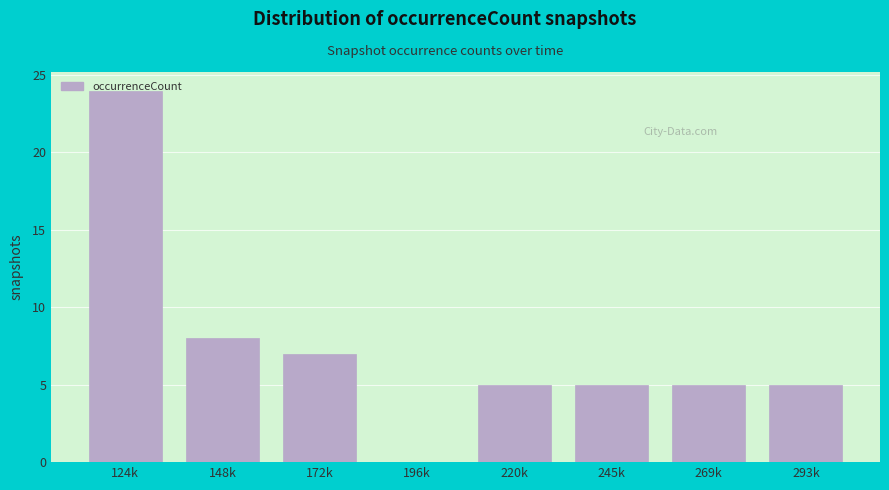

What is the sum of all values?

59